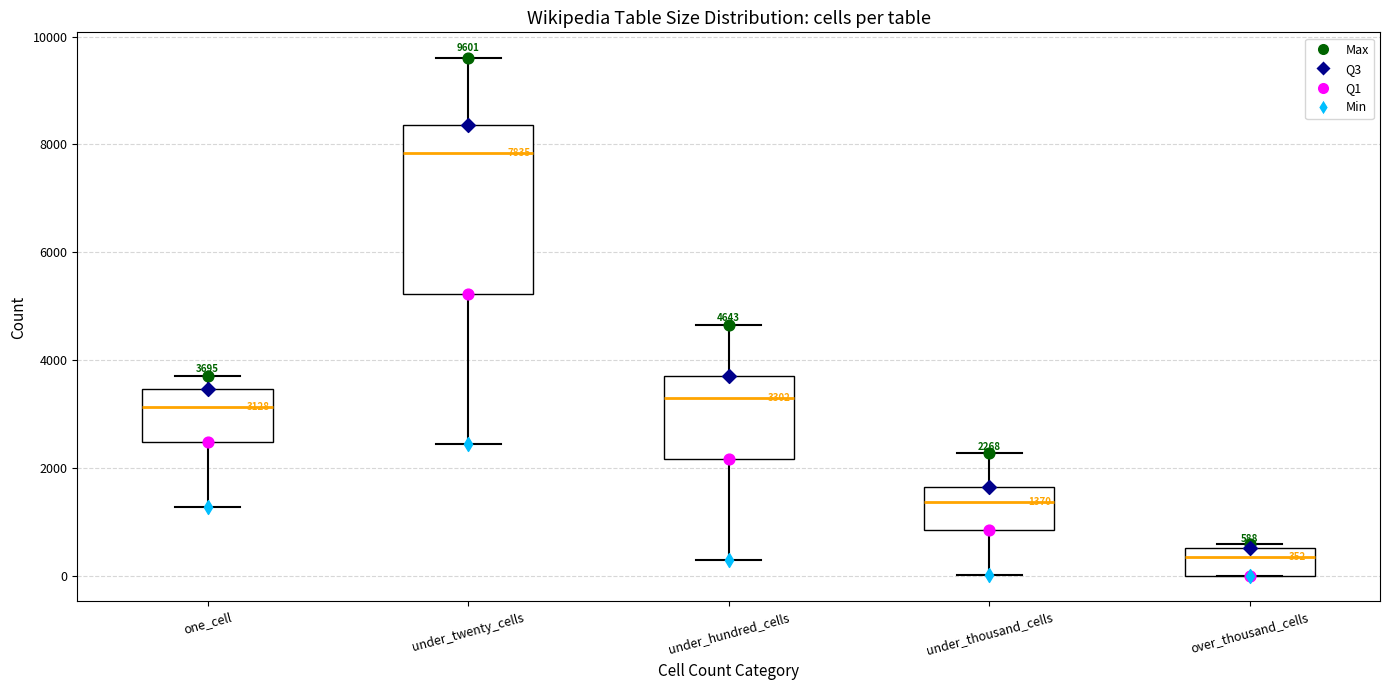

Comparing the boxes themselves (not the whiskers), which one is the tallest?

under_twenty_cells